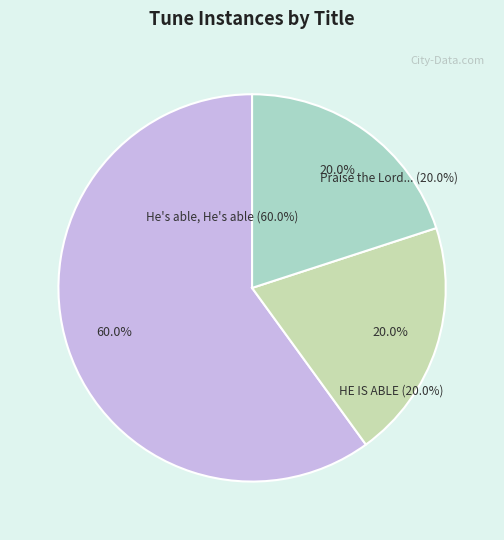

Count the number of slices in the pie.

3